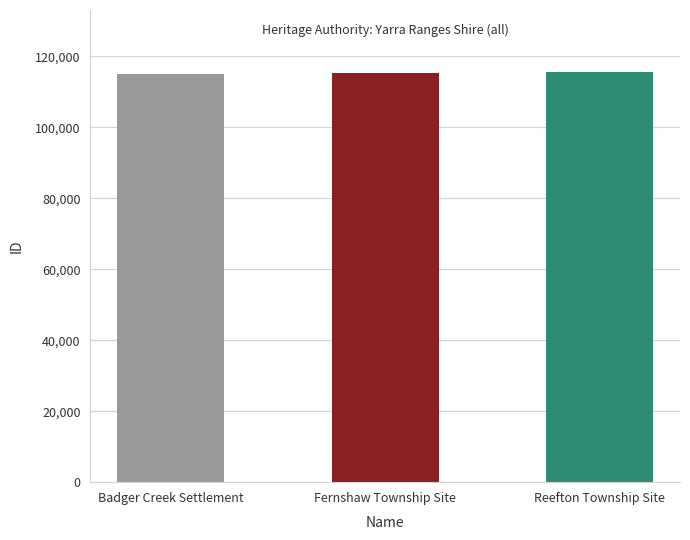

Is it true that the value at Reefton Township Site is 208208?

False